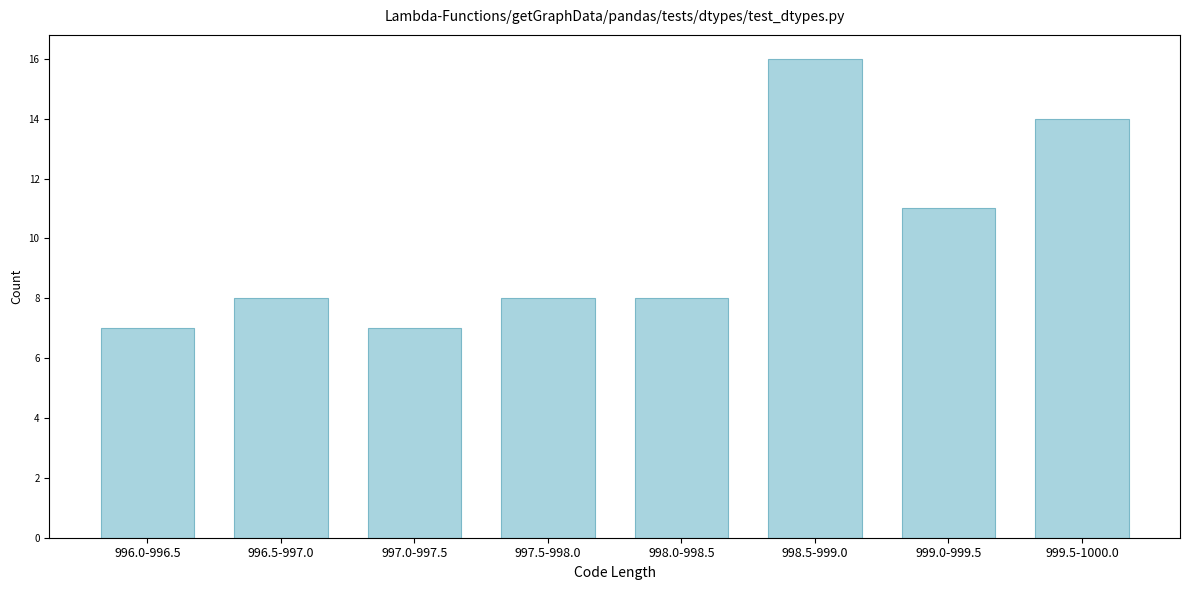

Reading left to right, what are all the values shown in this chart?

7	8	7	8	8	16	11	14